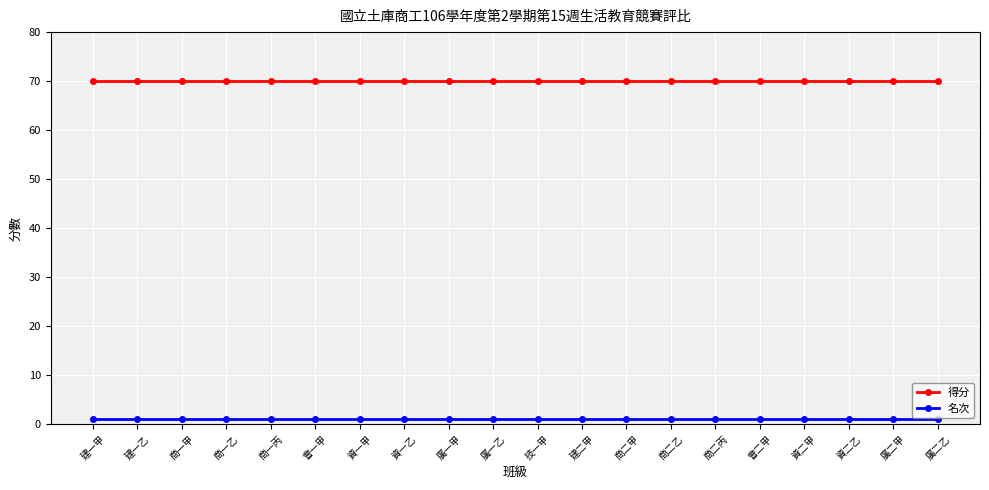

What is the label of the 1st point from the left?

建一甲